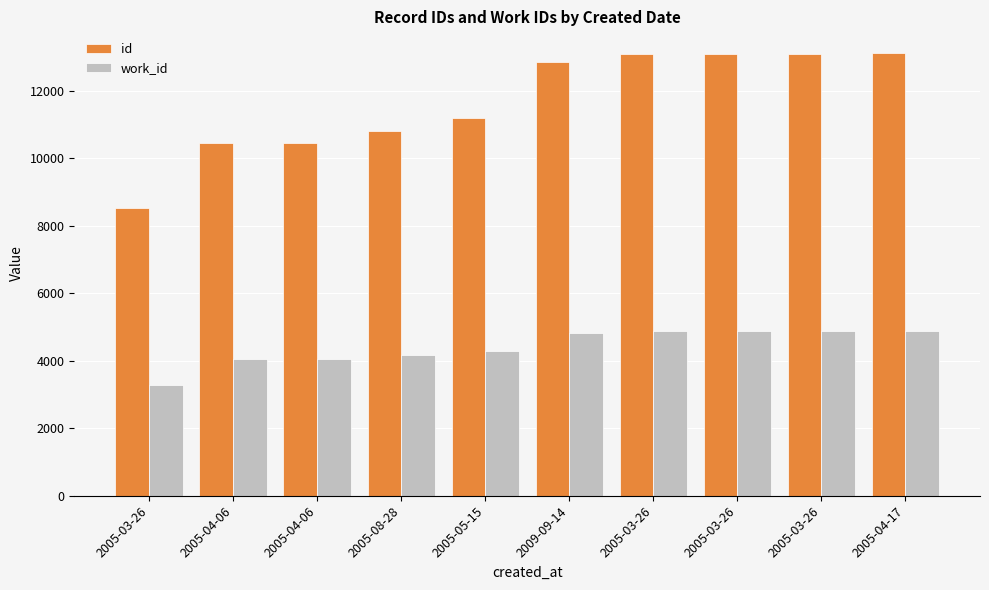

Does the chart contain stacked bars?

No